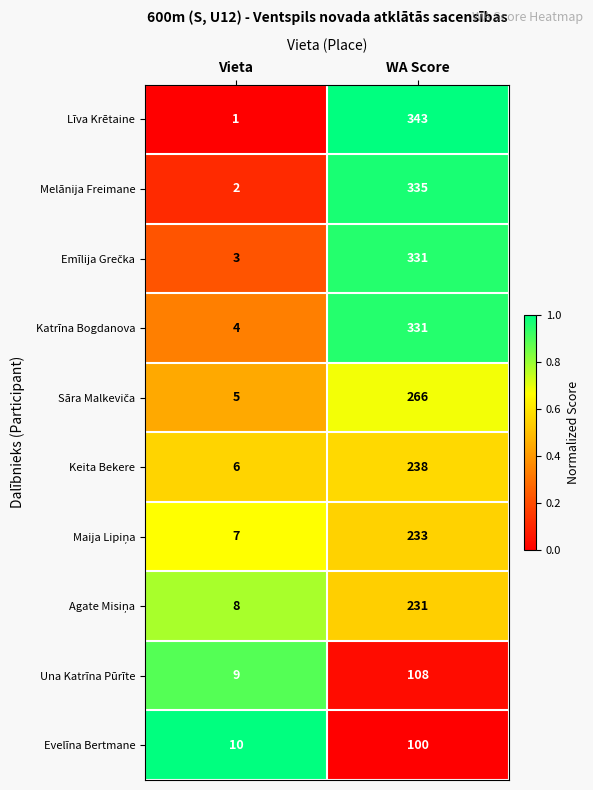

How many series are shown in this chart?

10